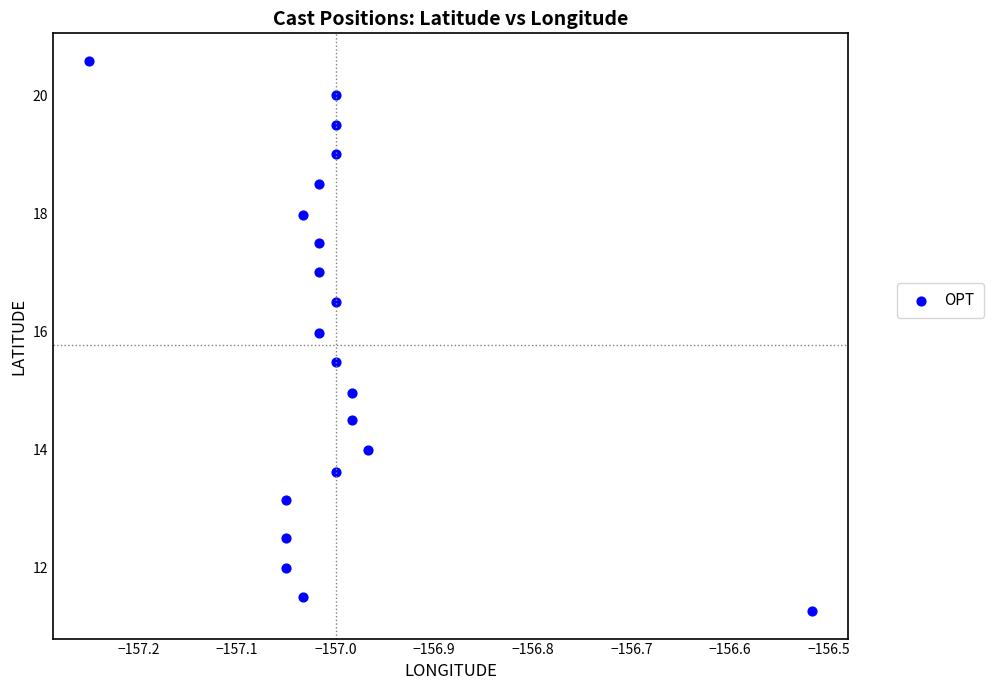

What is the range of X values (max minus min)?

0.7